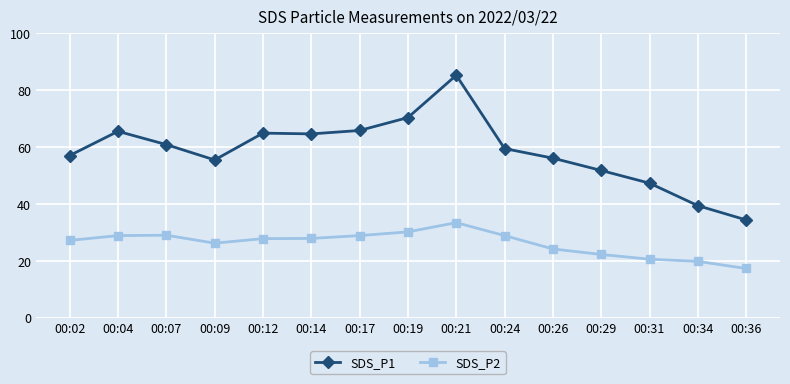

In SDS_P1, how many points are lower than both neighbors (excluding endpoints)?

2